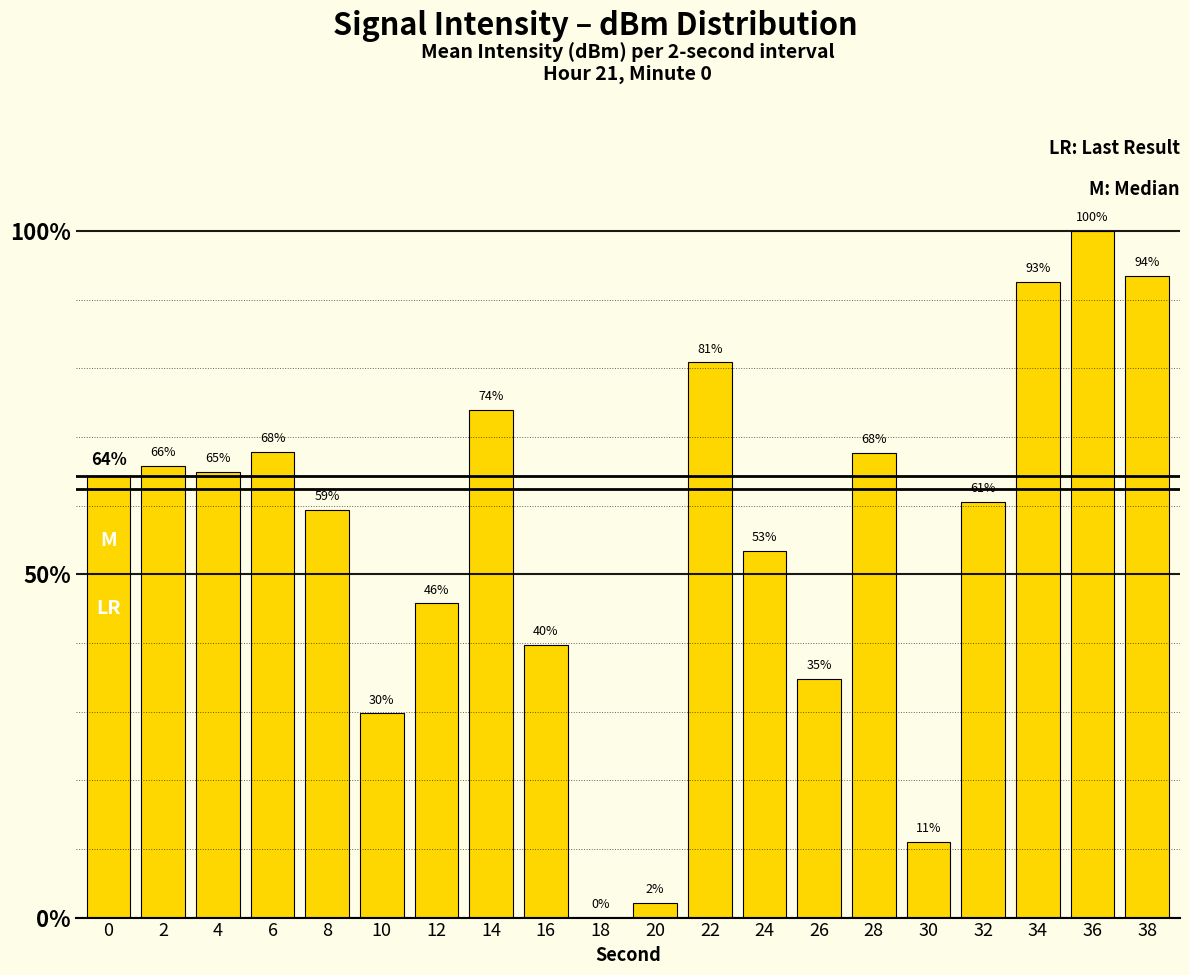

Where is the data nearest to the value 50?

24